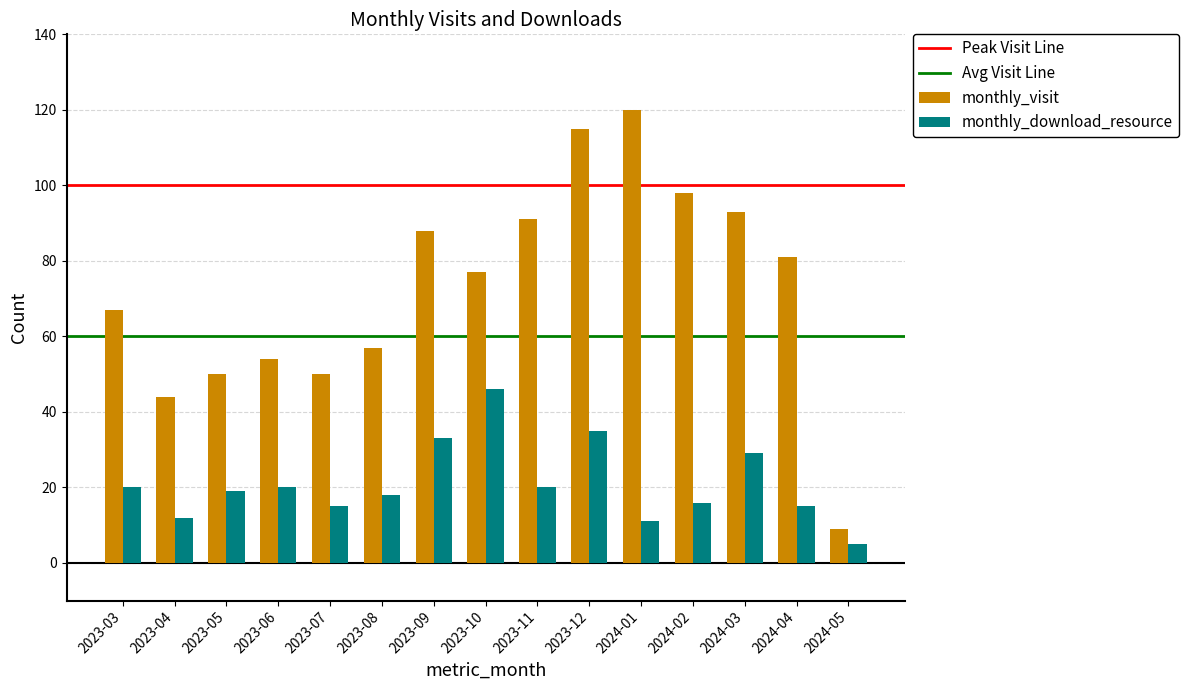

Between 2023-06 and 2023-12, which series saw the biggest shift?

monthly_visit